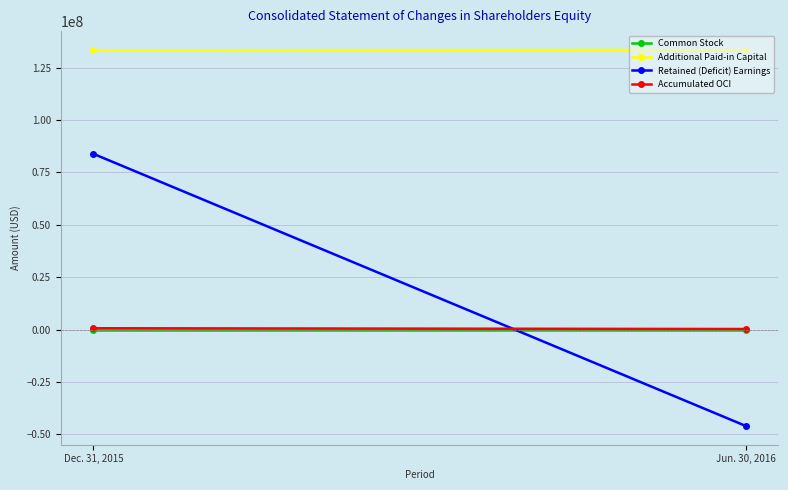

What position from the left is Dec. 31, 2015?

1